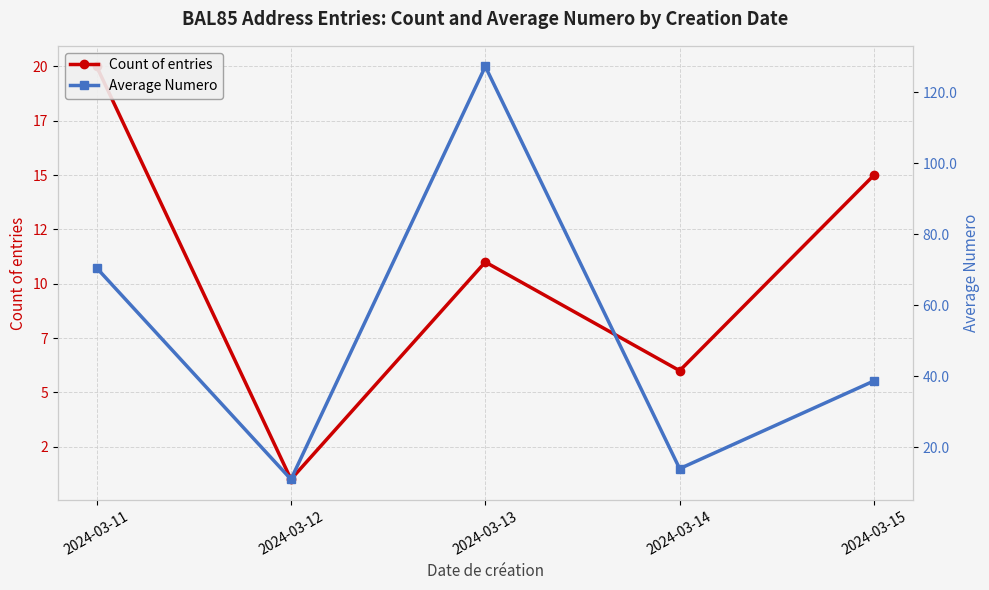

Which series changed the most between 2024-03-11 and 2024-03-12?

Average Numero